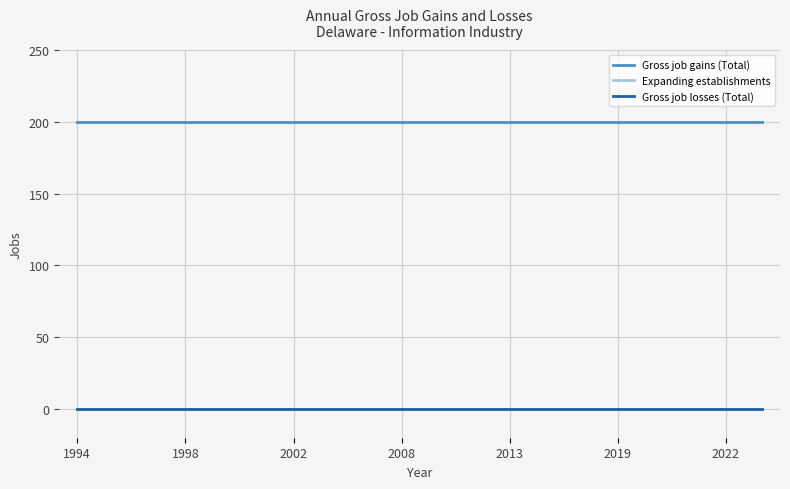

At which category is the sum across all series the highest?

1994